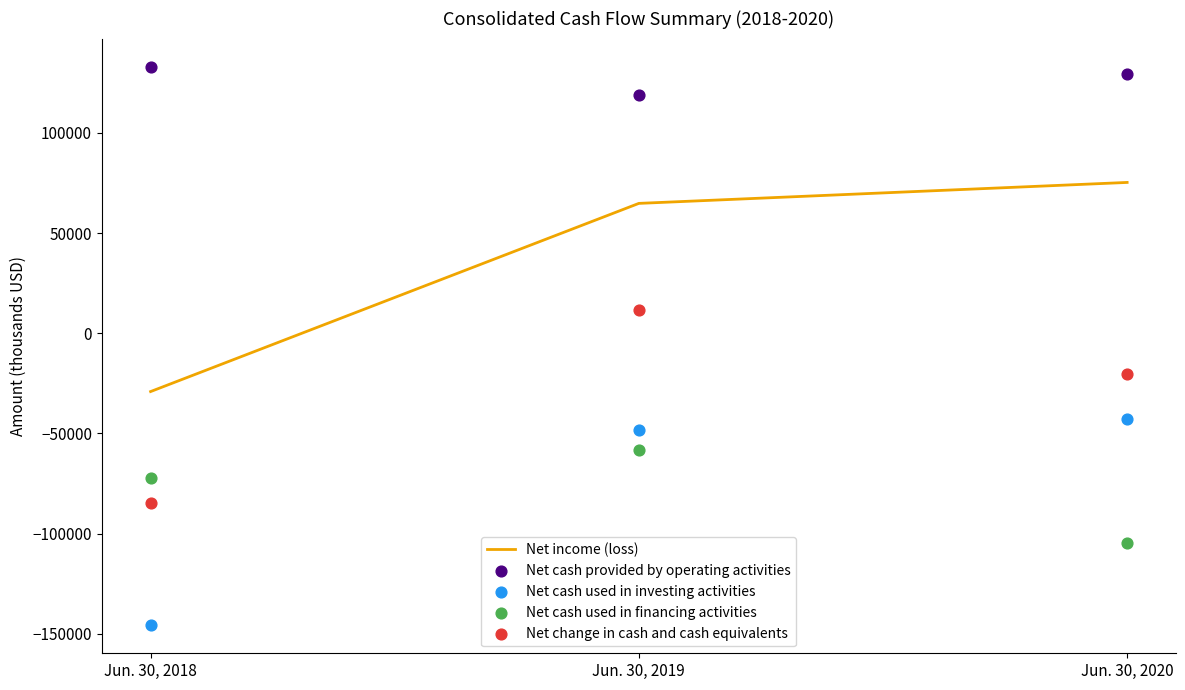

At which category is the sum across all series the highest?

Jun. 30, 2019